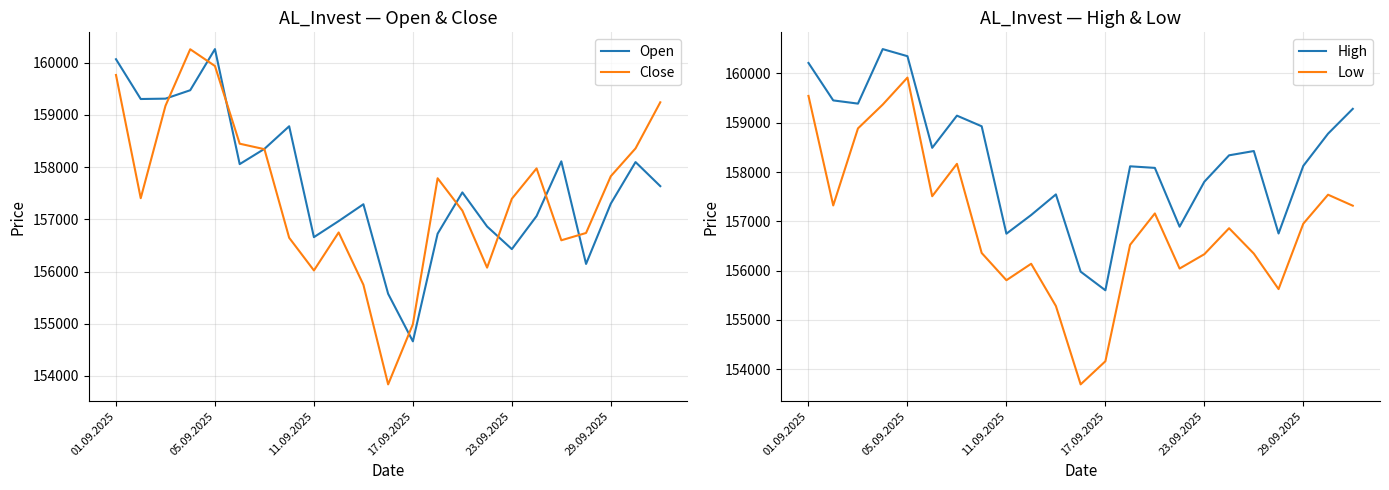

Is it true that Close equals 159936 at 05.09.2025?

True